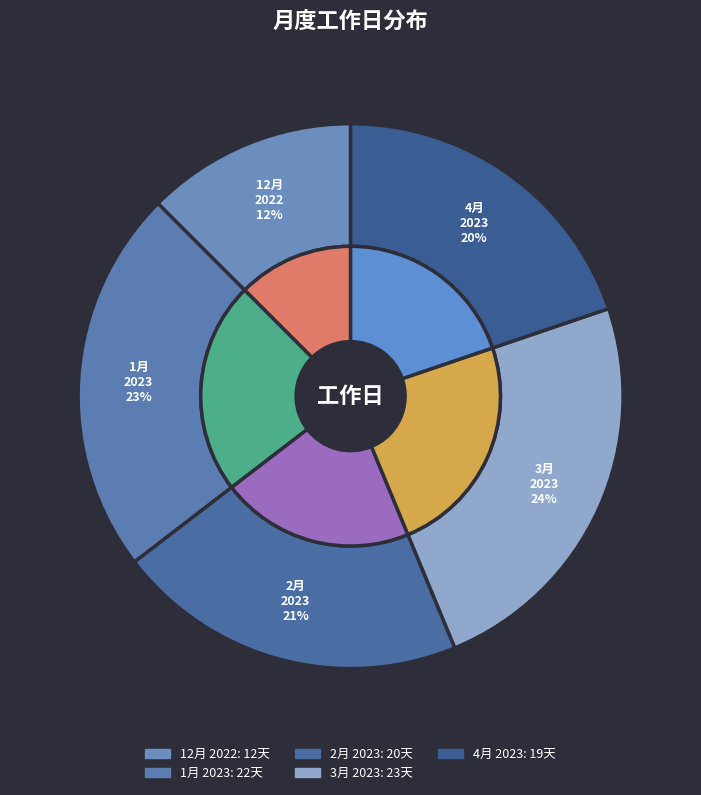

Is there any slice that represents more than half of the pie?

No